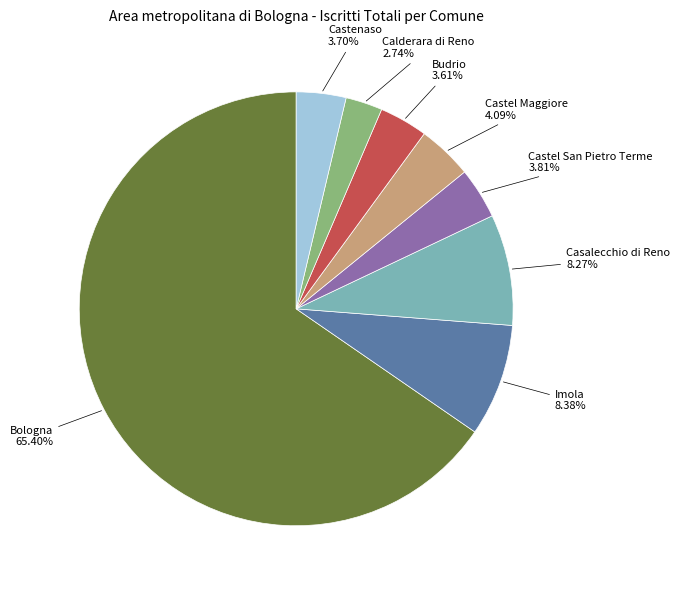

To the nearest percent, what portion does Budrio represent?

4%